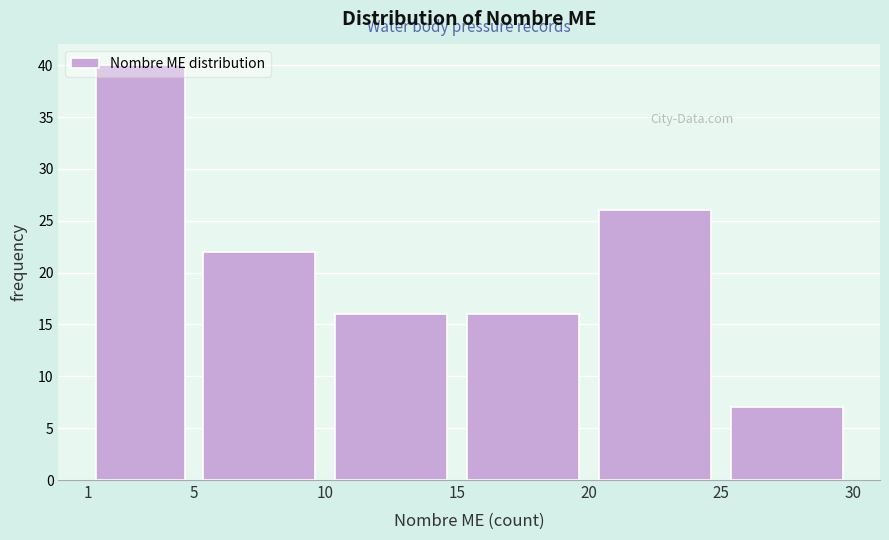

Reading left to right, transcribe this chart: for each bar, give the range it covers on the x-axis and its height. The values are not printed on the chart, so give them approximately, as read against the axis.

1 to 5: 40
5 to 10: 22
10 to 15: 16
15 to 20: 16
20 to 25: 26
25 to 30: 7